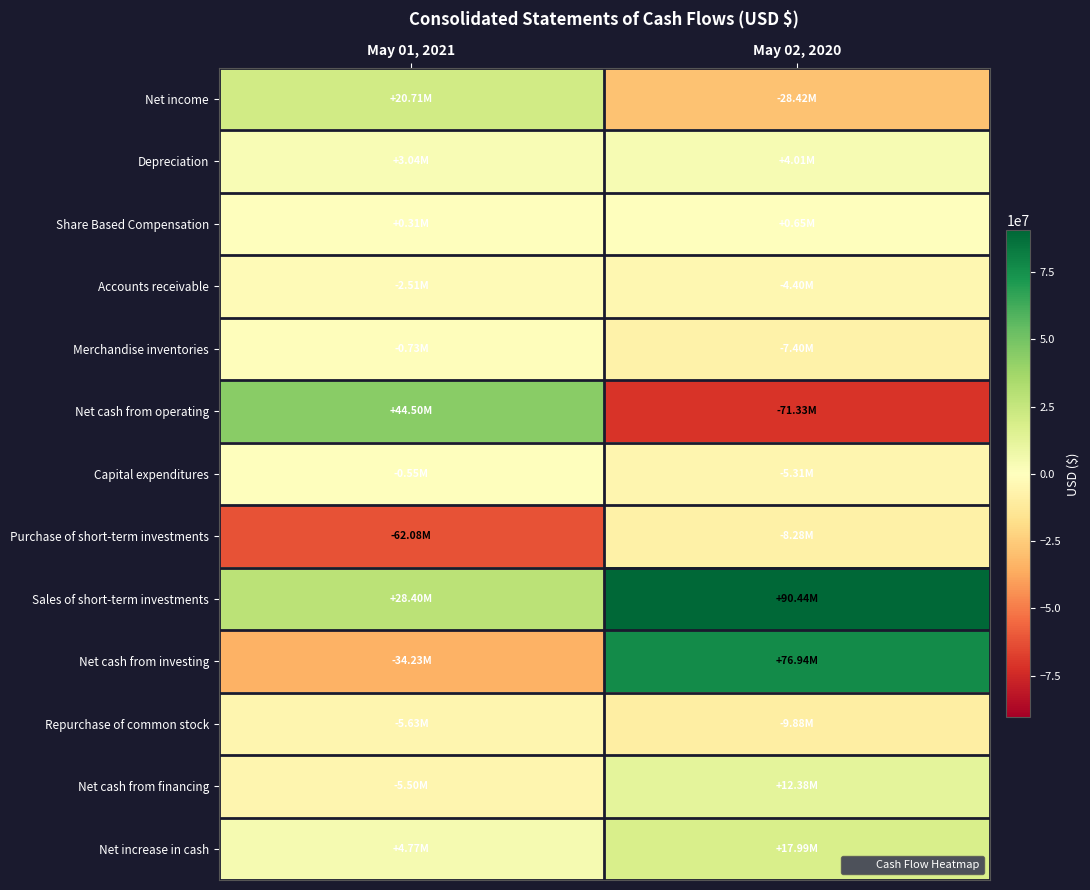

Which label corresponds to the smallest value in the chart?

May 02, 2020